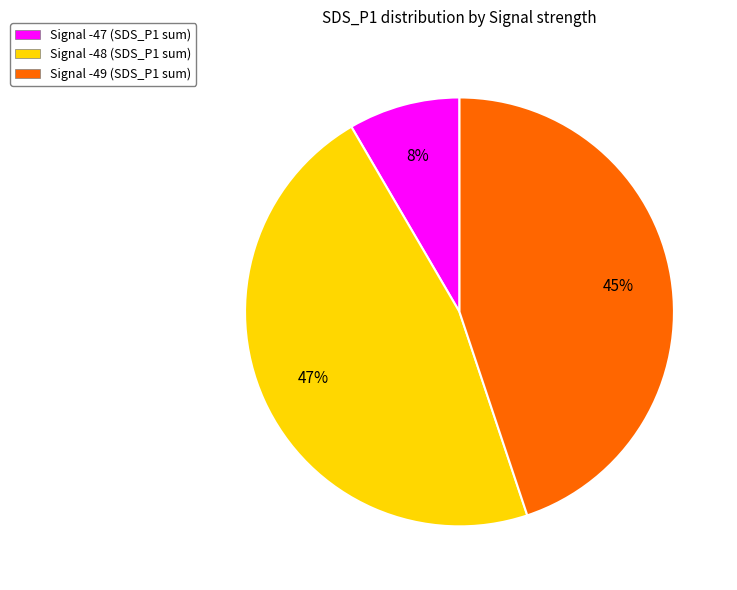

What is the smallest slice in the pie chart?

Signal -47 (SDS_P1 sum)